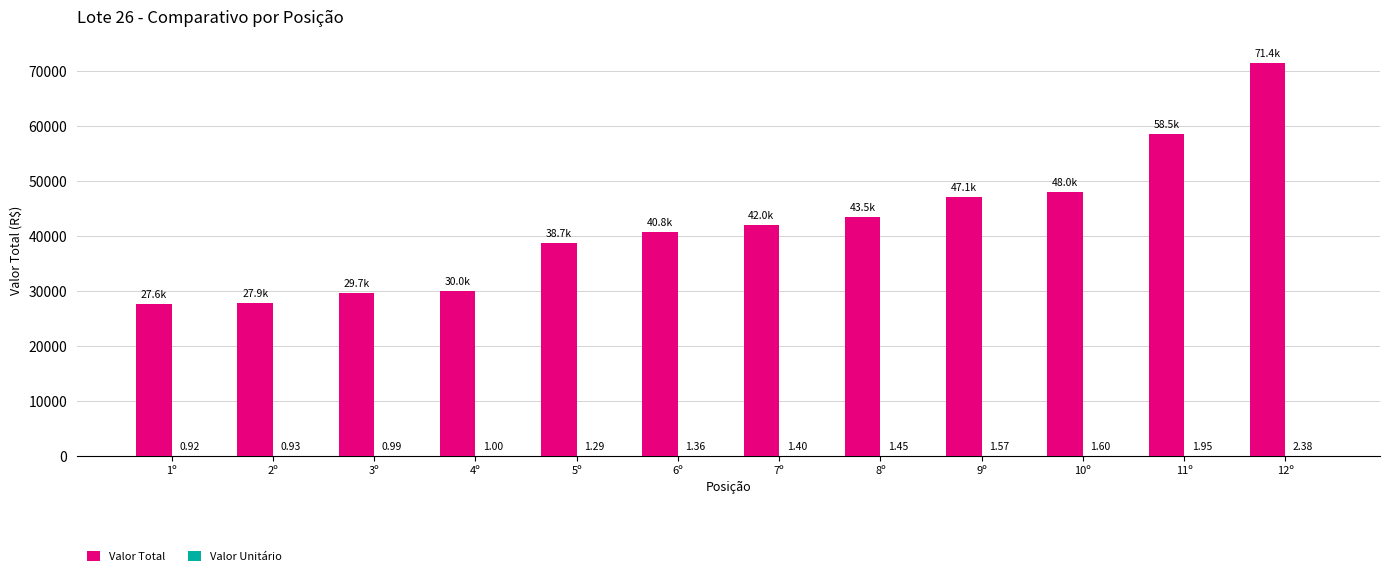

What is the total value across all series at 6º?

40801.4